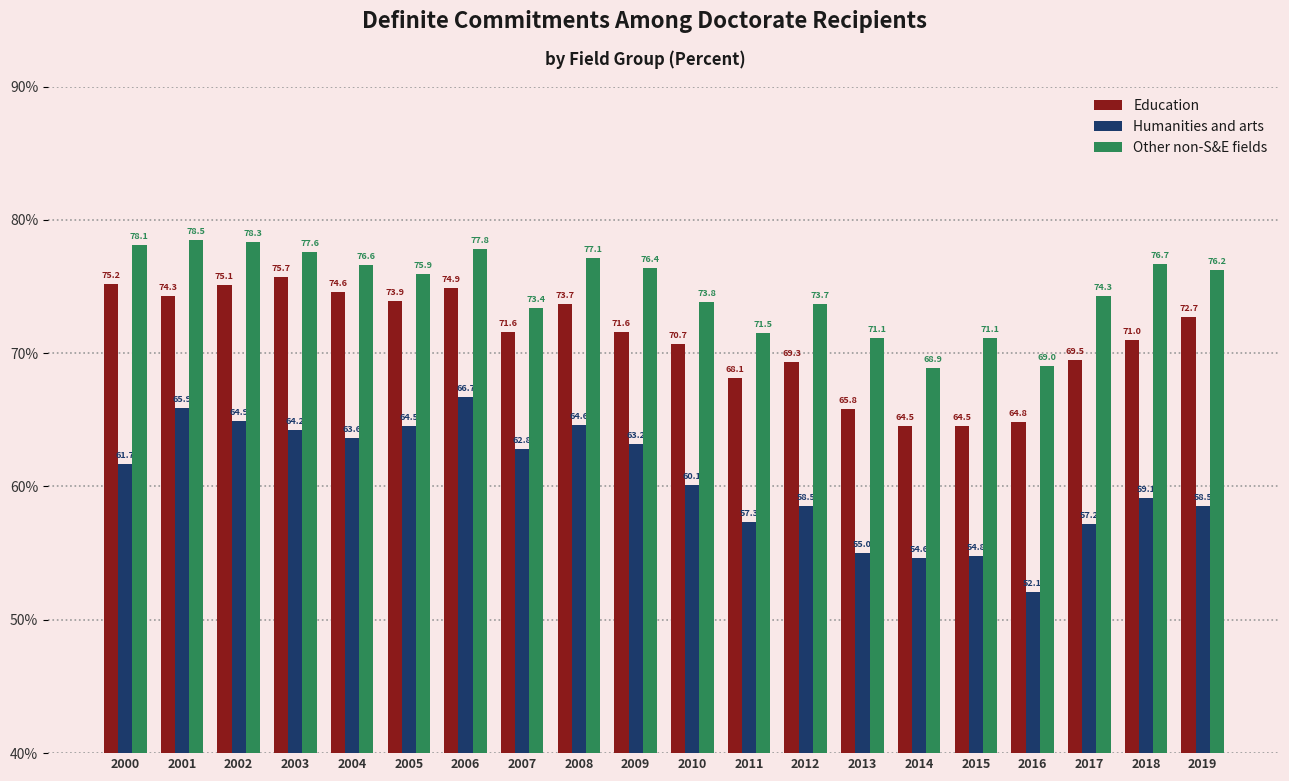

At which category does the chart reach its minimum across all series?

2016